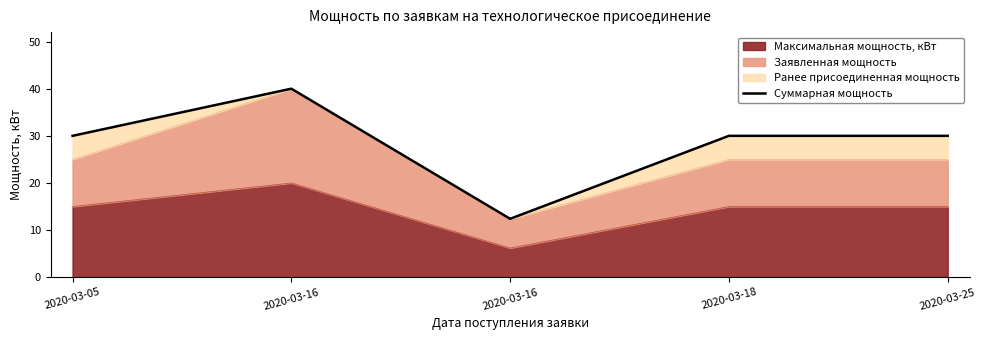

How many lines are shown in the chart?

1